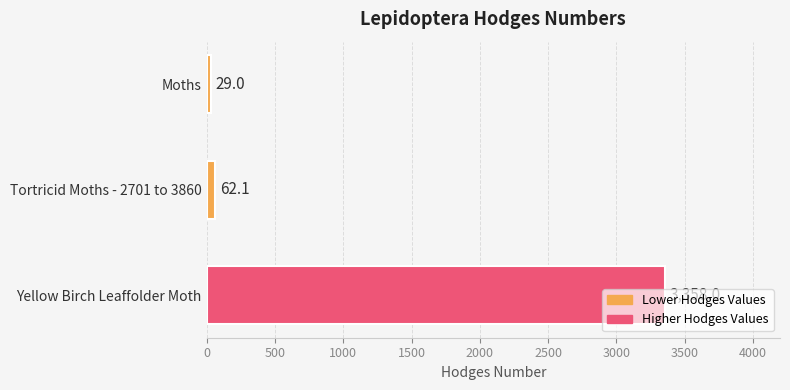

How many data points are above 62?

2